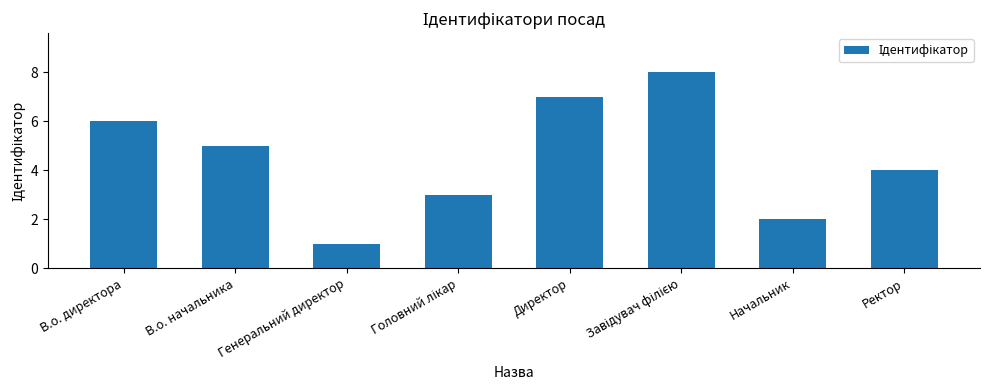

Are the bars horizontal?

No